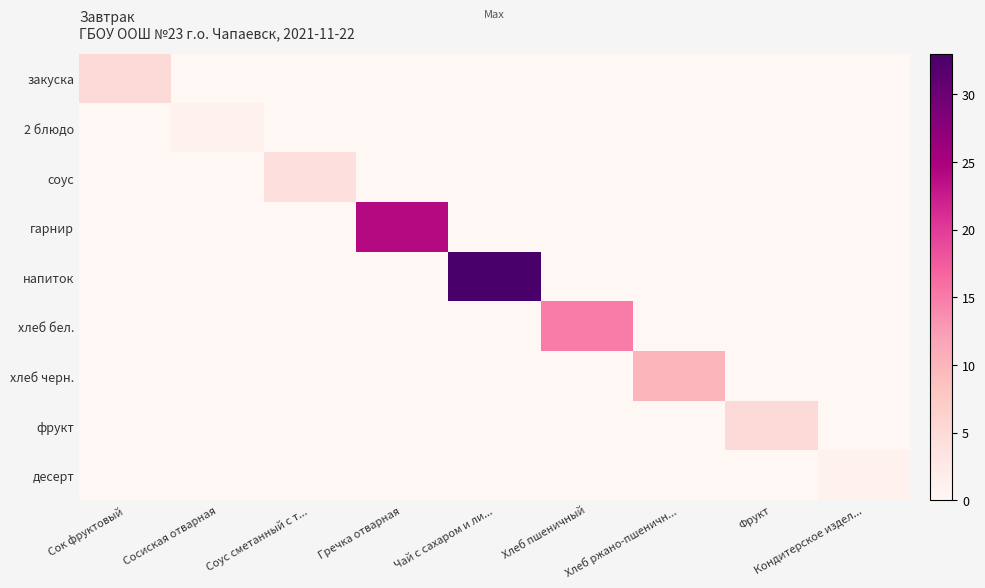

Which has a higher value, Кондитерское издел... or Фрукт?

Кондитерское издел...